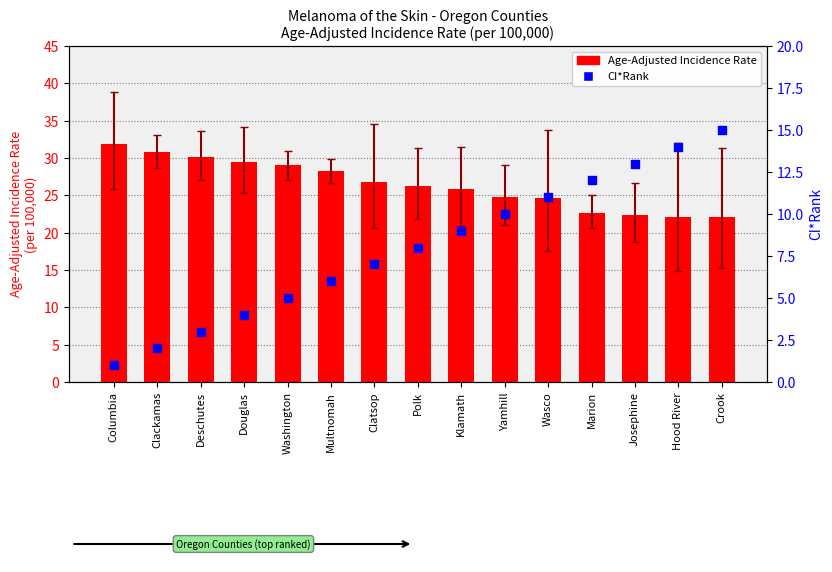

At which category is the sum across all series the highest?

Crook